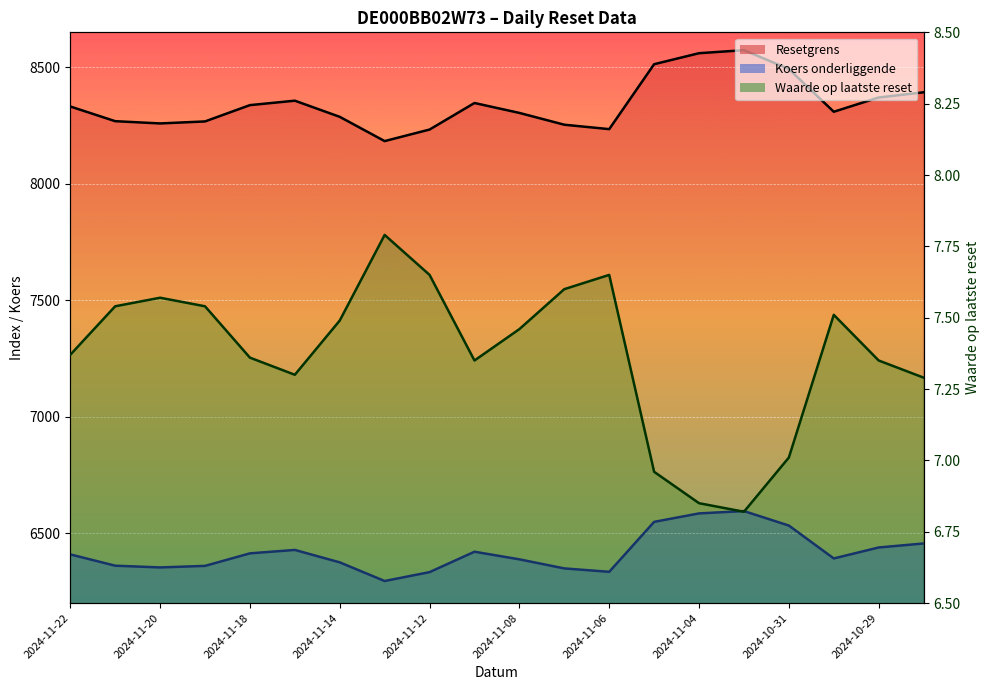

How many categories are shown in the chart?

20